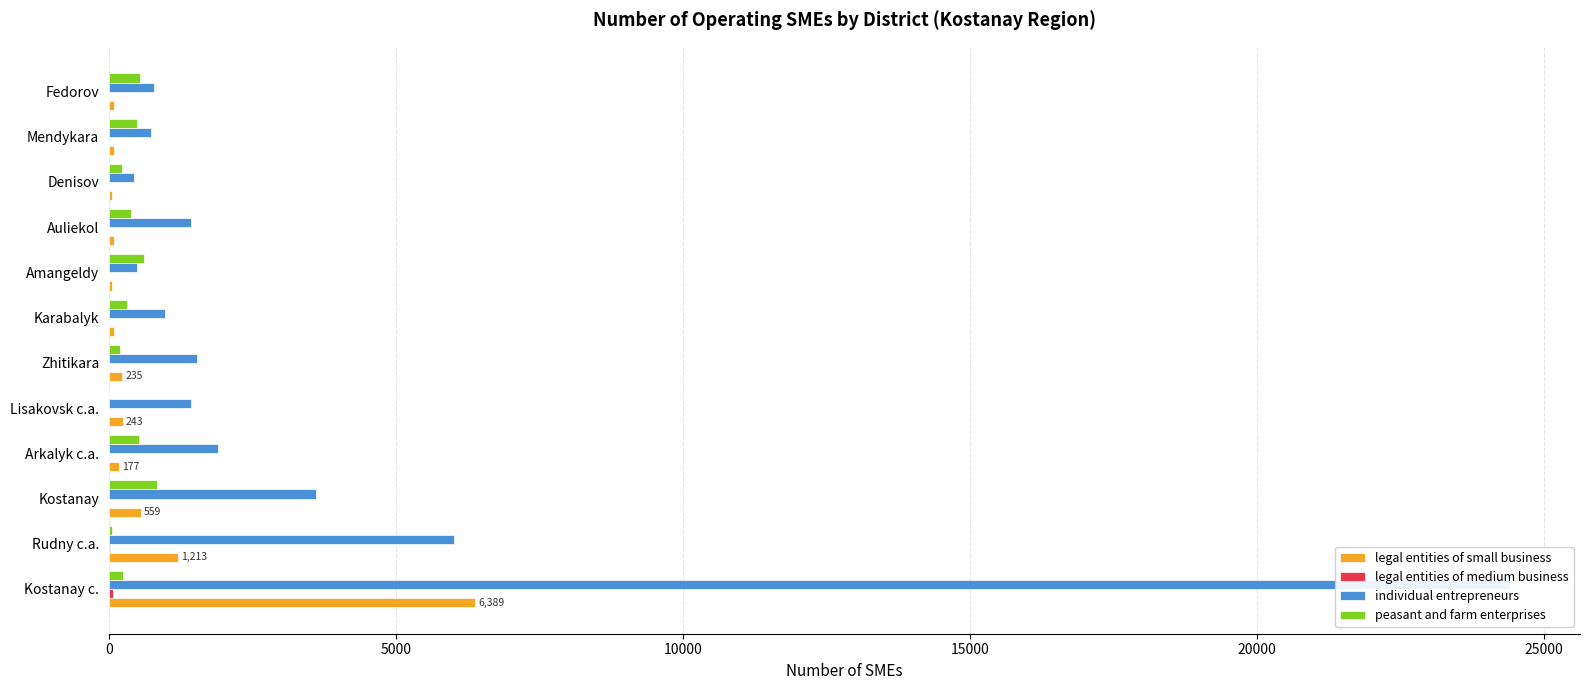

What is the value of the legal entities of medium business bar at the 11th from the left?

5